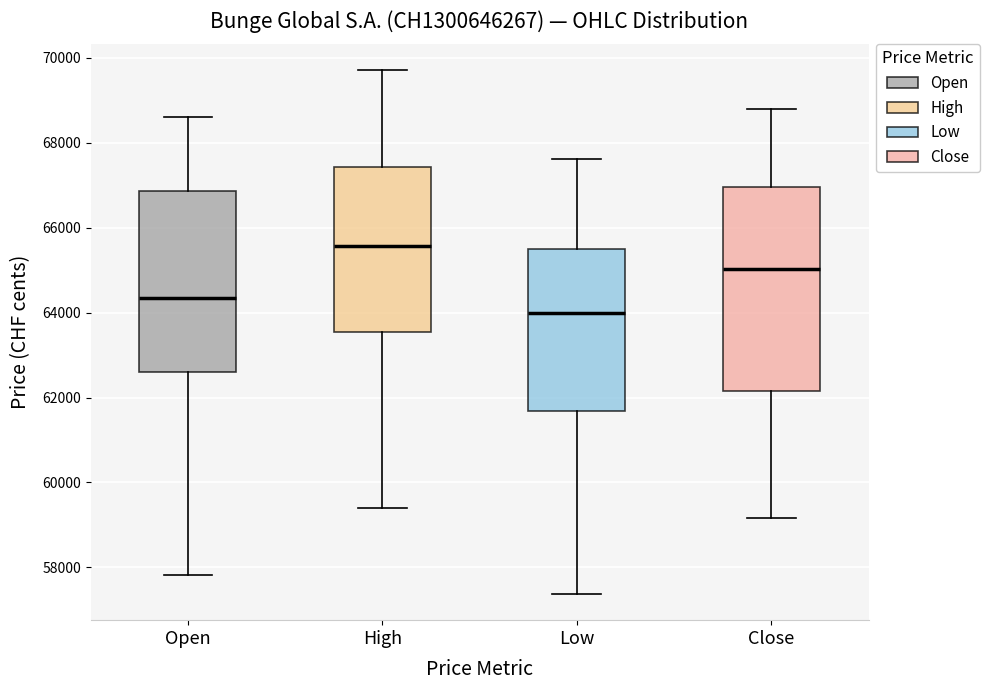

Which box has the lowest median line?

Low